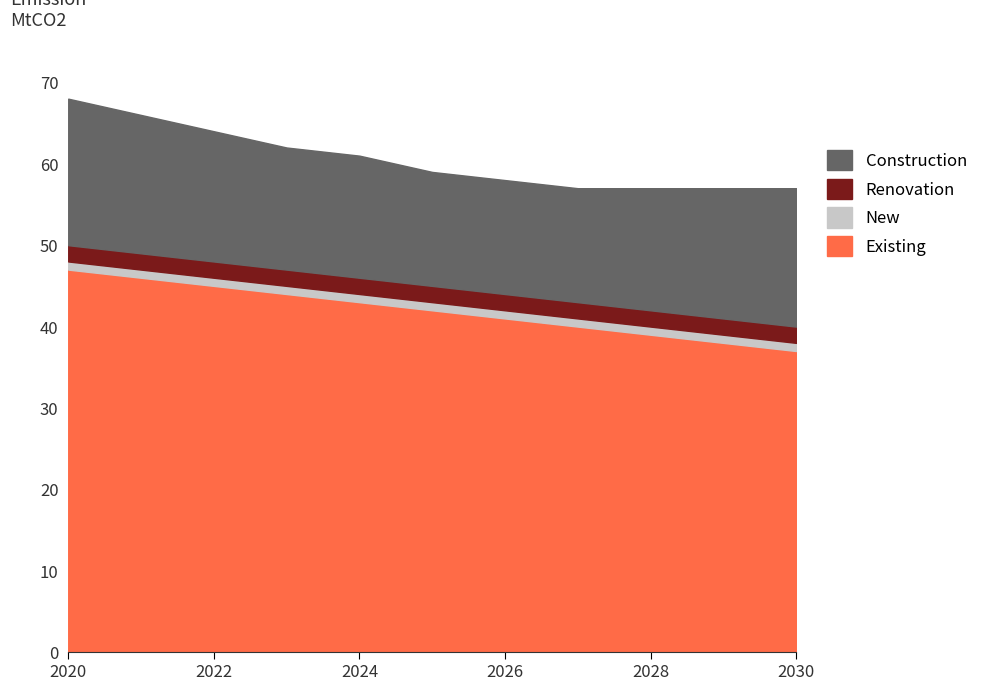

What value does the Renovation series have at 2025?

2